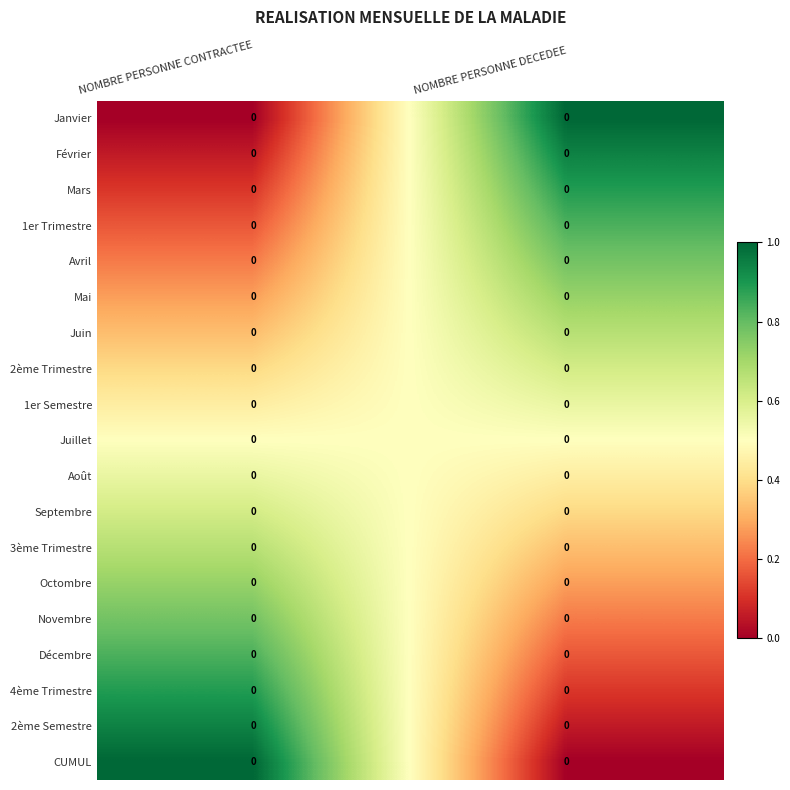

Reading left to right, transcribe all the data shown in this chart.

Janvier: NOMBRE PERSONNE CONTRACTEE=0.0	NOMBRE PERSONNE DECEDEE=0.0
Février: NOMBRE PERSONNE CONTRACTEE=0.0	NOMBRE PERSONNE DECEDEE=0.0
Mars: NOMBRE PERSONNE CONTRACTEE=0.0	NOMBRE PERSONNE DECEDEE=0.0
1er Trimestre: NOMBRE PERSONNE CONTRACTEE=0.0	NOMBRE PERSONNE DECEDEE=0.0
Avril: NOMBRE PERSONNE CONTRACTEE=0.0	NOMBRE PERSONNE DECEDEE=0.0
Mai: NOMBRE PERSONNE CONTRACTEE=0.0	NOMBRE PERSONNE DECEDEE=0.0
Juin: NOMBRE PERSONNE CONTRACTEE=0.0	NOMBRE PERSONNE DECEDEE=0.0
2ème Trimestre: NOMBRE PERSONNE CONTRACTEE=0.0	NOMBRE PERSONNE DECEDEE=0.0
1er Semestre: NOMBRE PERSONNE CONTRACTEE=0.0	NOMBRE PERSONNE DECEDEE=0.0
Juillet: NOMBRE PERSONNE CONTRACTEE=0.0	NOMBRE PERSONNE DECEDEE=0.0
Août: NOMBRE PERSONNE CONTRACTEE=0.0	NOMBRE PERSONNE DECEDEE=0.0
Septembre: NOMBRE PERSONNE CONTRACTEE=0.0	NOMBRE PERSONNE DECEDEE=0.0
3ème Trimestre: NOMBRE PERSONNE CONTRACTEE=0.0	NOMBRE PERSONNE DECEDEE=0.0
Octombre: NOMBRE PERSONNE CONTRACTEE=0.0	NOMBRE PERSONNE DECEDEE=0.0
Novembre: NOMBRE PERSONNE CONTRACTEE=0.0	NOMBRE PERSONNE DECEDEE=0.0
Décembre: NOMBRE PERSONNE CONTRACTEE=0.0	NOMBRE PERSONNE DECEDEE=0.0
4ème Trimestre: NOMBRE PERSONNE CONTRACTEE=0.0	NOMBRE PERSONNE DECEDEE=0.0
2ème Semestre: NOMBRE PERSONNE CONTRACTEE=0.0	NOMBRE PERSONNE DECEDEE=0.0
CUMUL: NOMBRE PERSONNE CONTRACTEE=0.0	NOMBRE PERSONNE DECEDEE=0.0